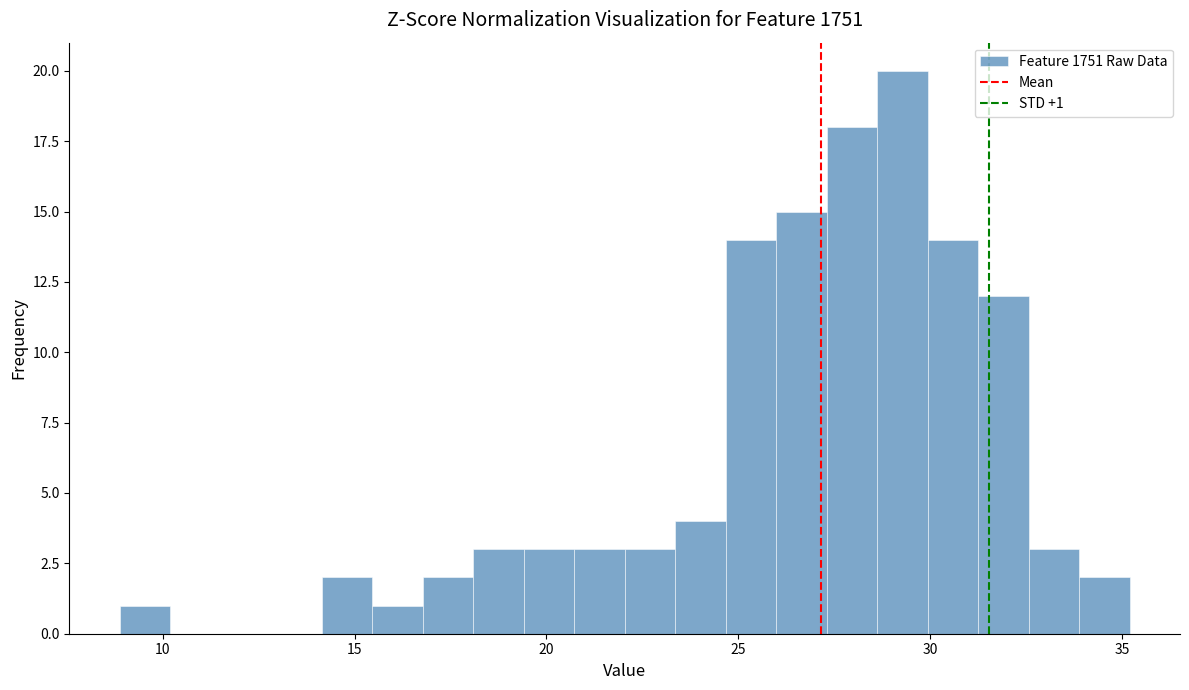

Around what value on the x-axis is the tallest bar? Give the approximate position of its centre, as read against the axis.

29.5